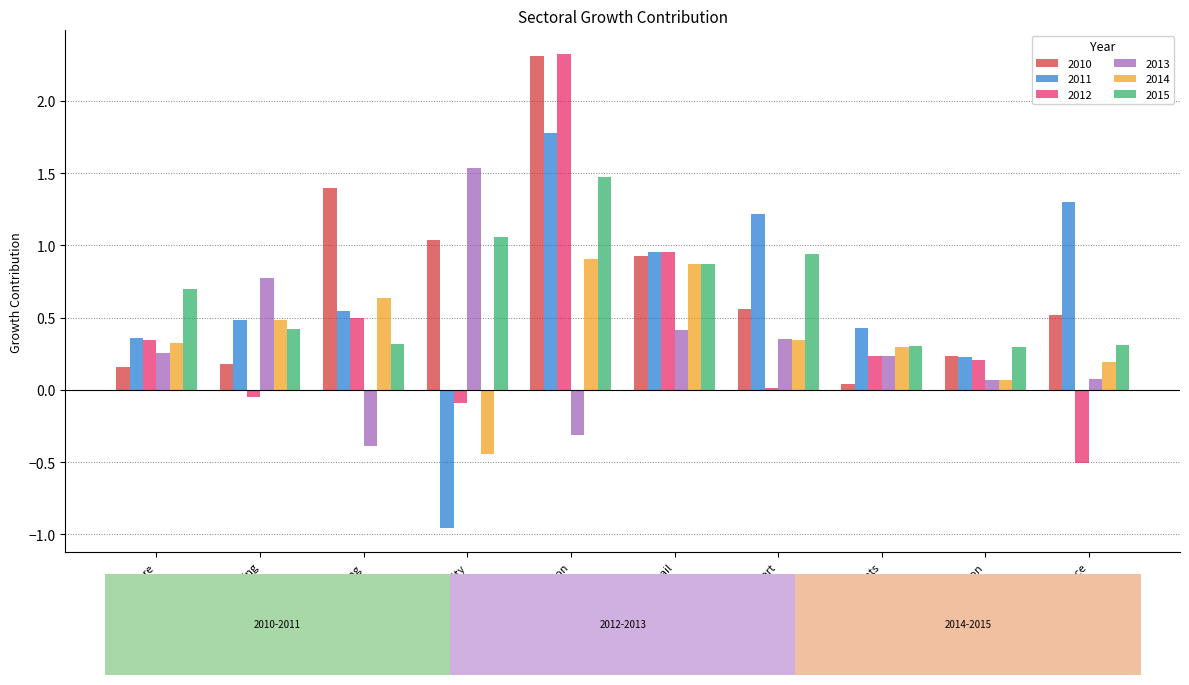

The value of 2013 at Transport is 0.3. True or false?

True